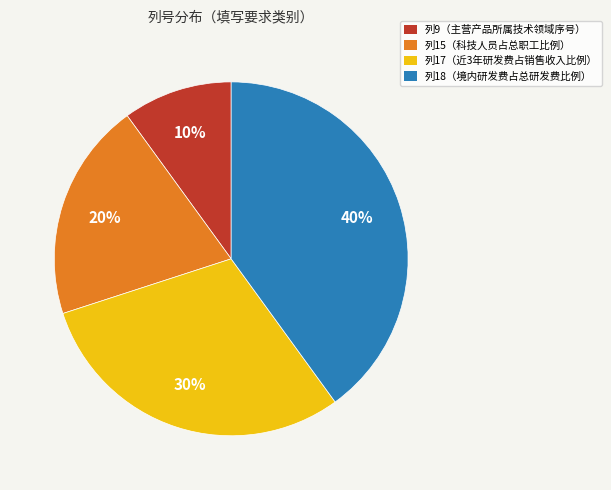

To the nearest percent, what is the combined percentage of 列17（近3年研发费占销售收入比例） and 列9（主营产品所属技术领域序号）?

40%